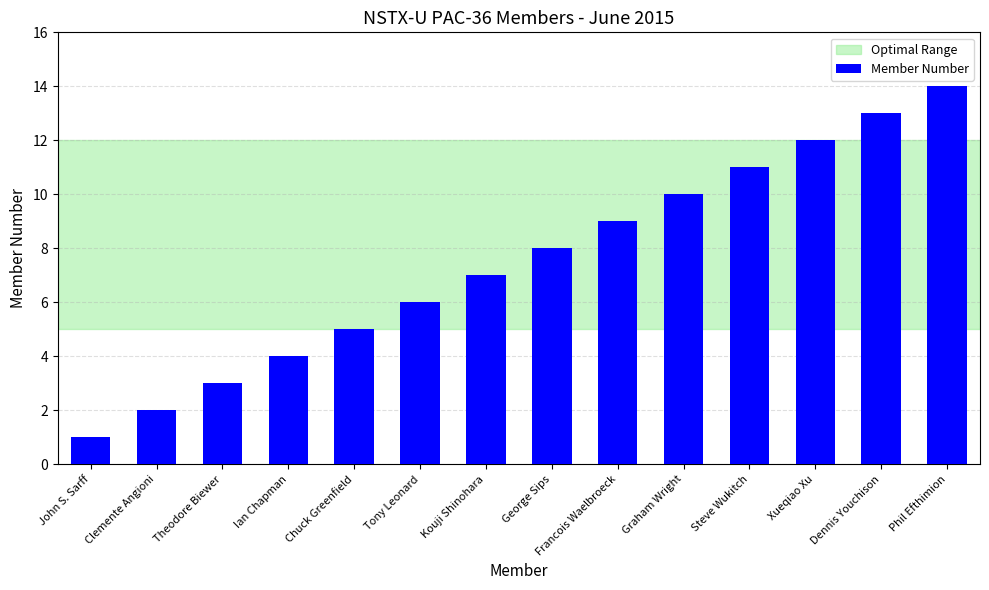

At which label is the value closest to 7?

Kouji Shinohara